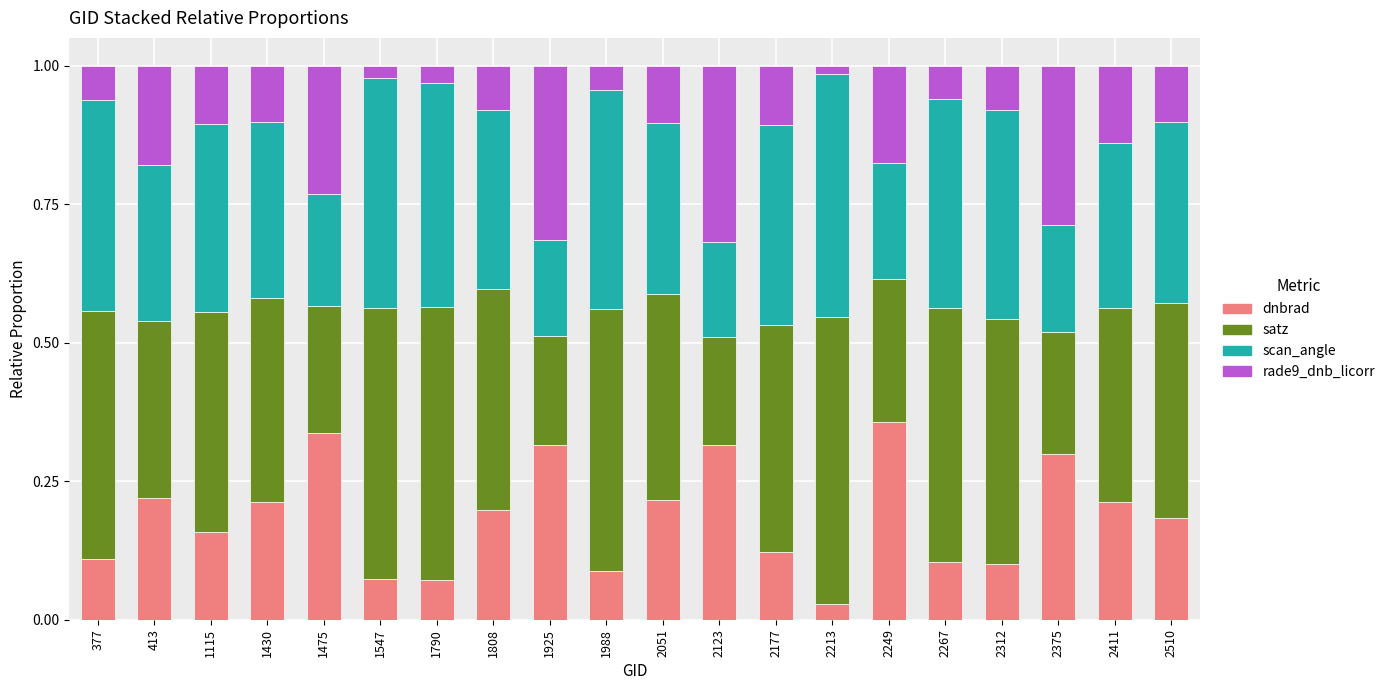

Where is dnbrad nearest to the value 0?

2213